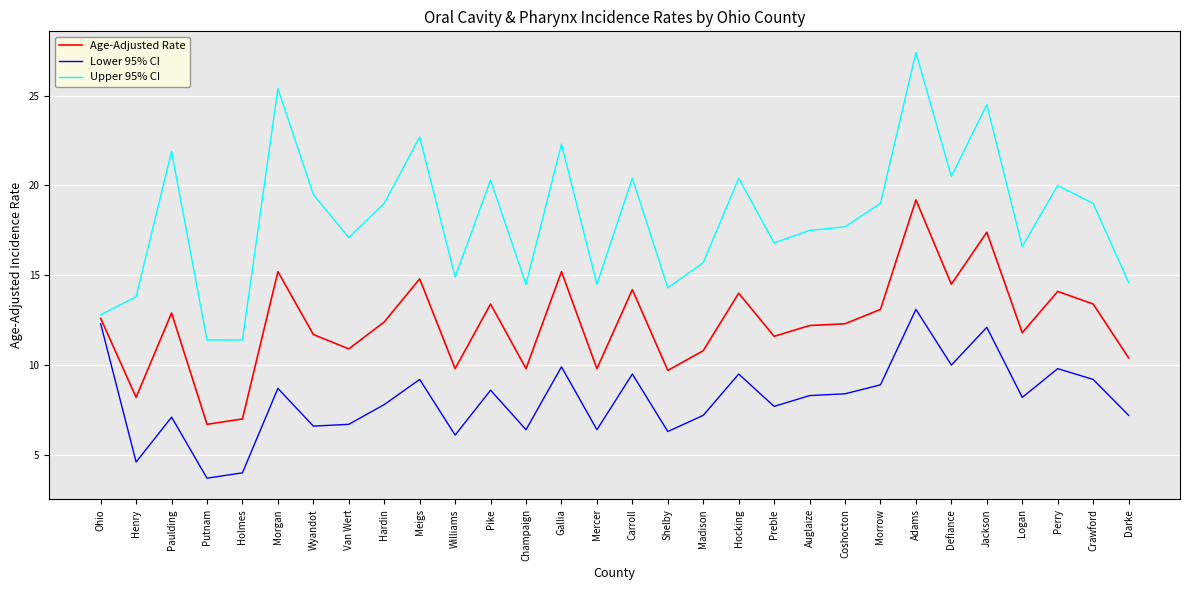

Rank the series at Auglaize from highest to lowest value.

Upper 95% CI, Age-Adjusted Rate, Lower 95% CI